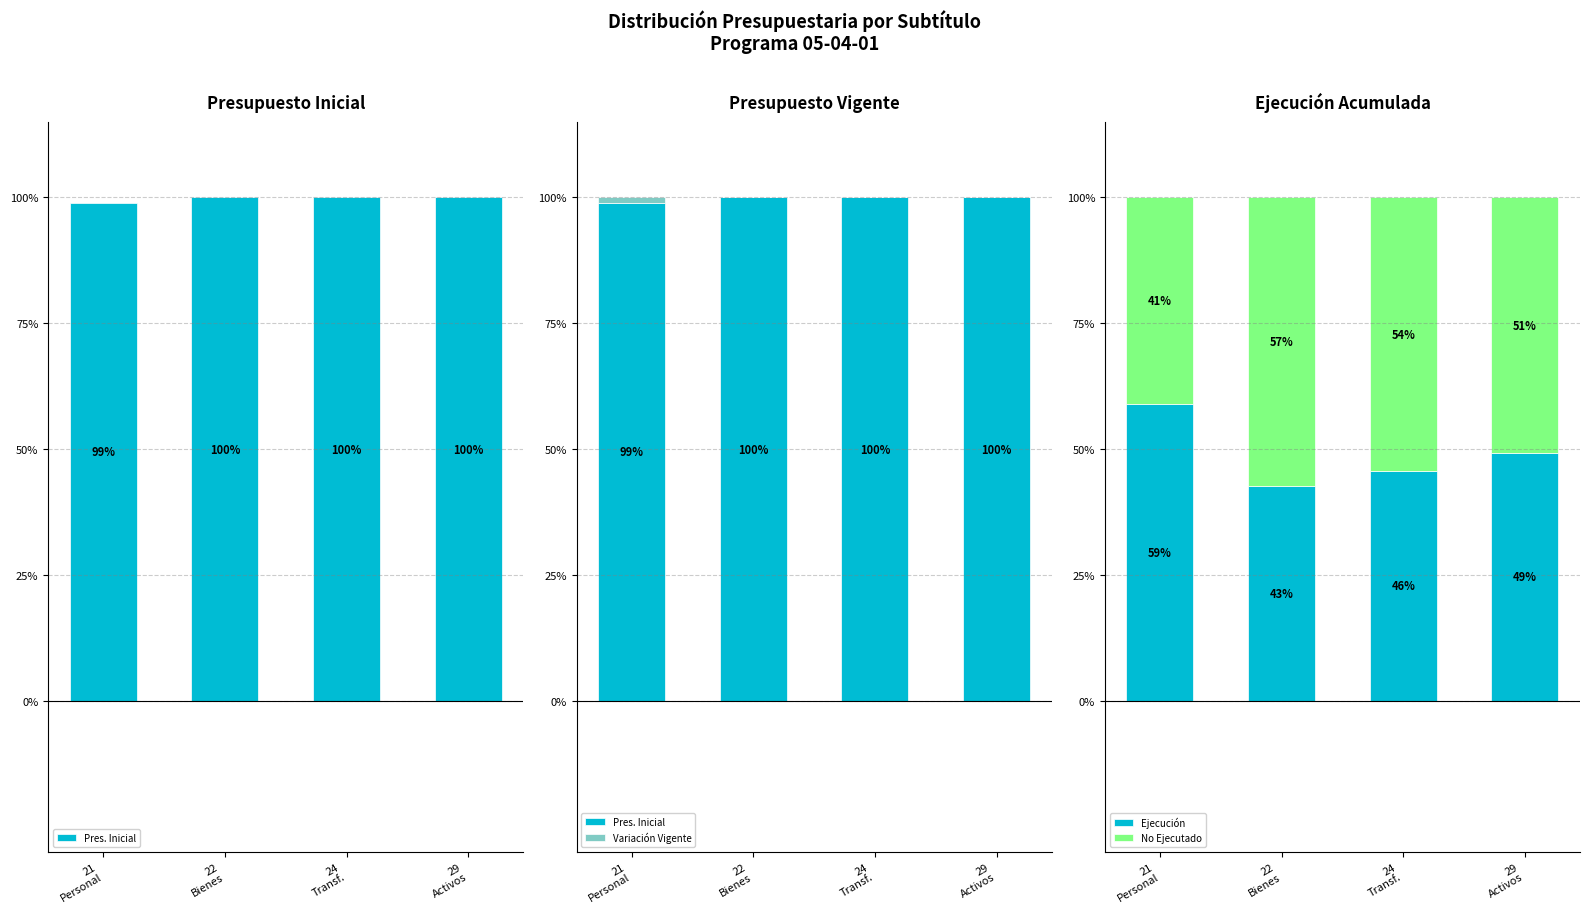

Which series has the widest spread of values?

Ejecución